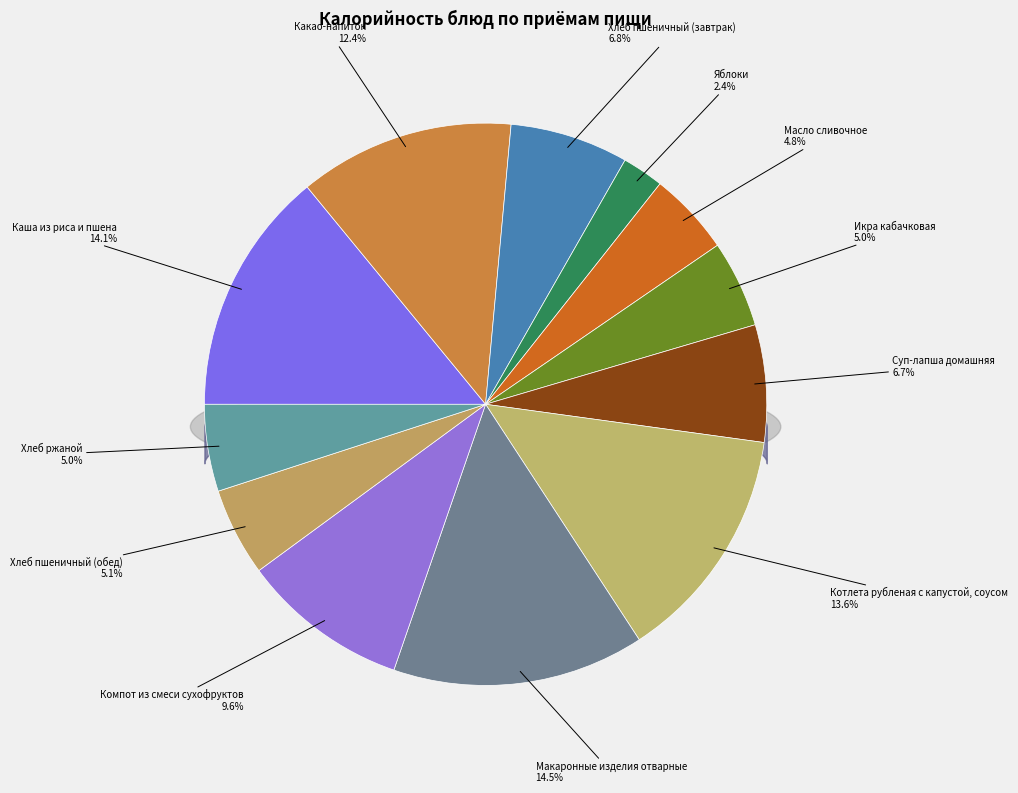

True or false: Хлеб пшеничный (завтрак) accounts for 7% of the total.

True